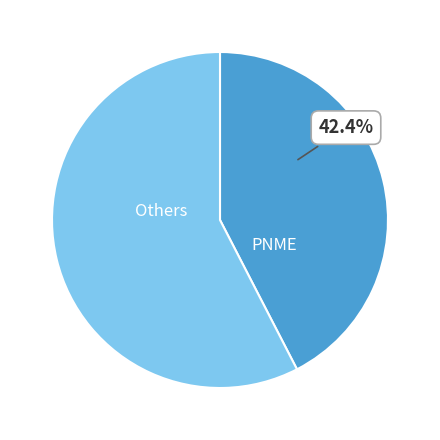

How many slices are in this pie chart?

2